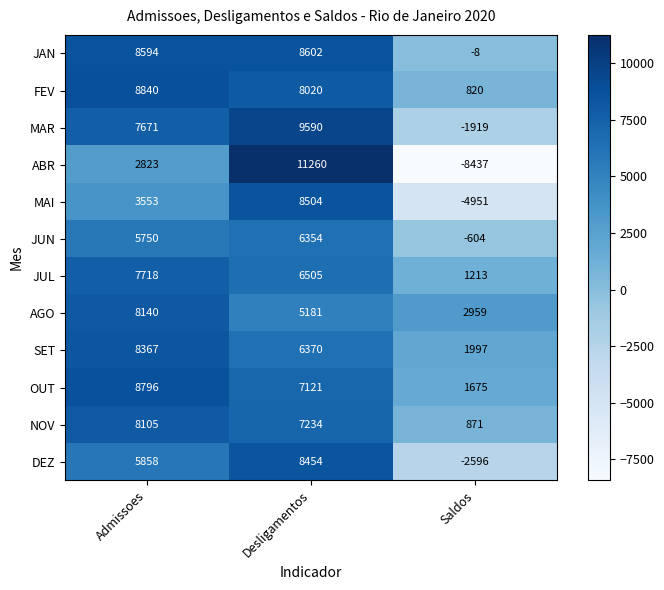

The value of MAI at Admissoes is 841. True or false?

False